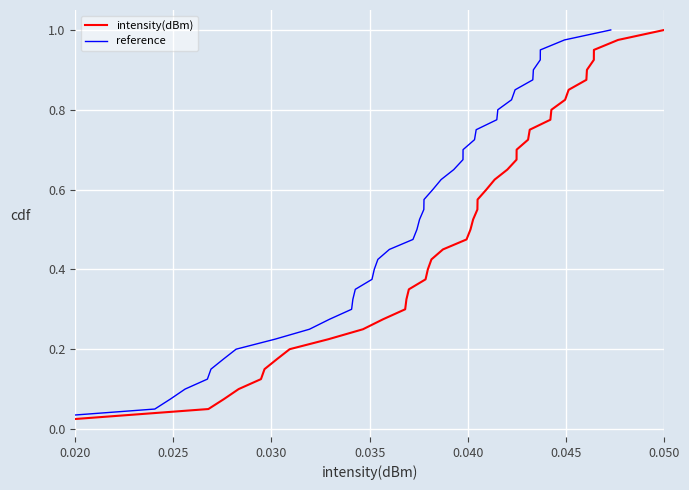

Which category has the lowest value in the intensity(dBm) series?

0.020